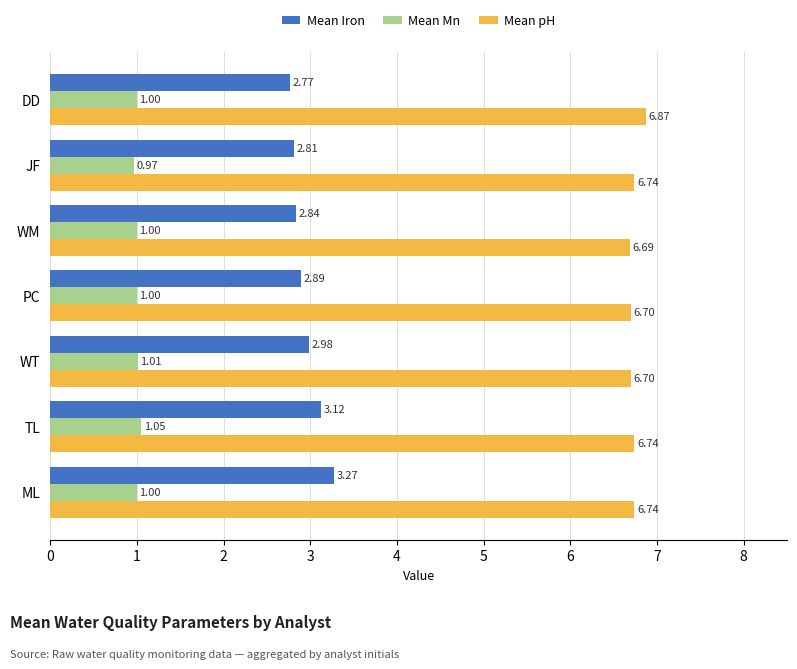

At DD, list the series in order from smallest to largest.

Mean Mn, Mean Iron, Mean pH